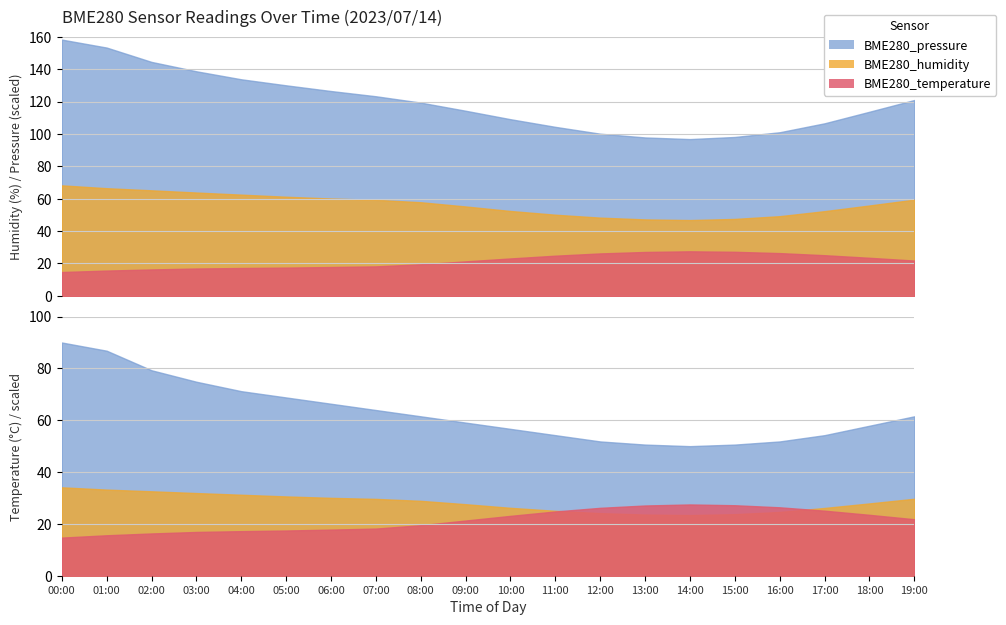

Which label corresponds to the smallest value in the chart?

00:00